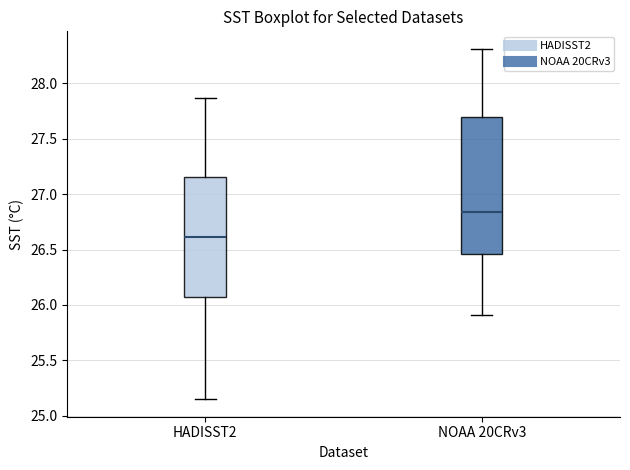

Comparing the boxes themselves (not the whiskers), which one is the tallest?

NOAA 20CRv3